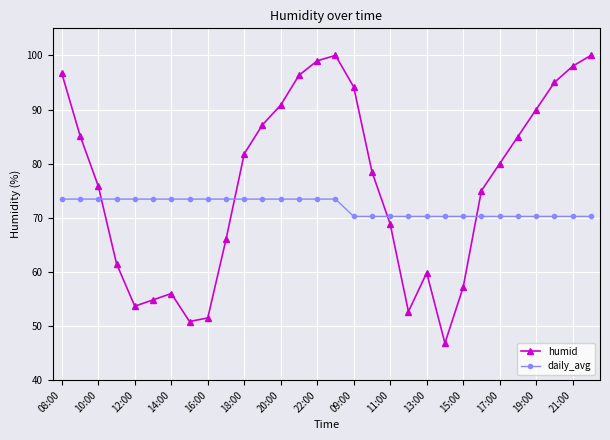

What is the difference between the maximum and minimum values in the humid series?

53.2